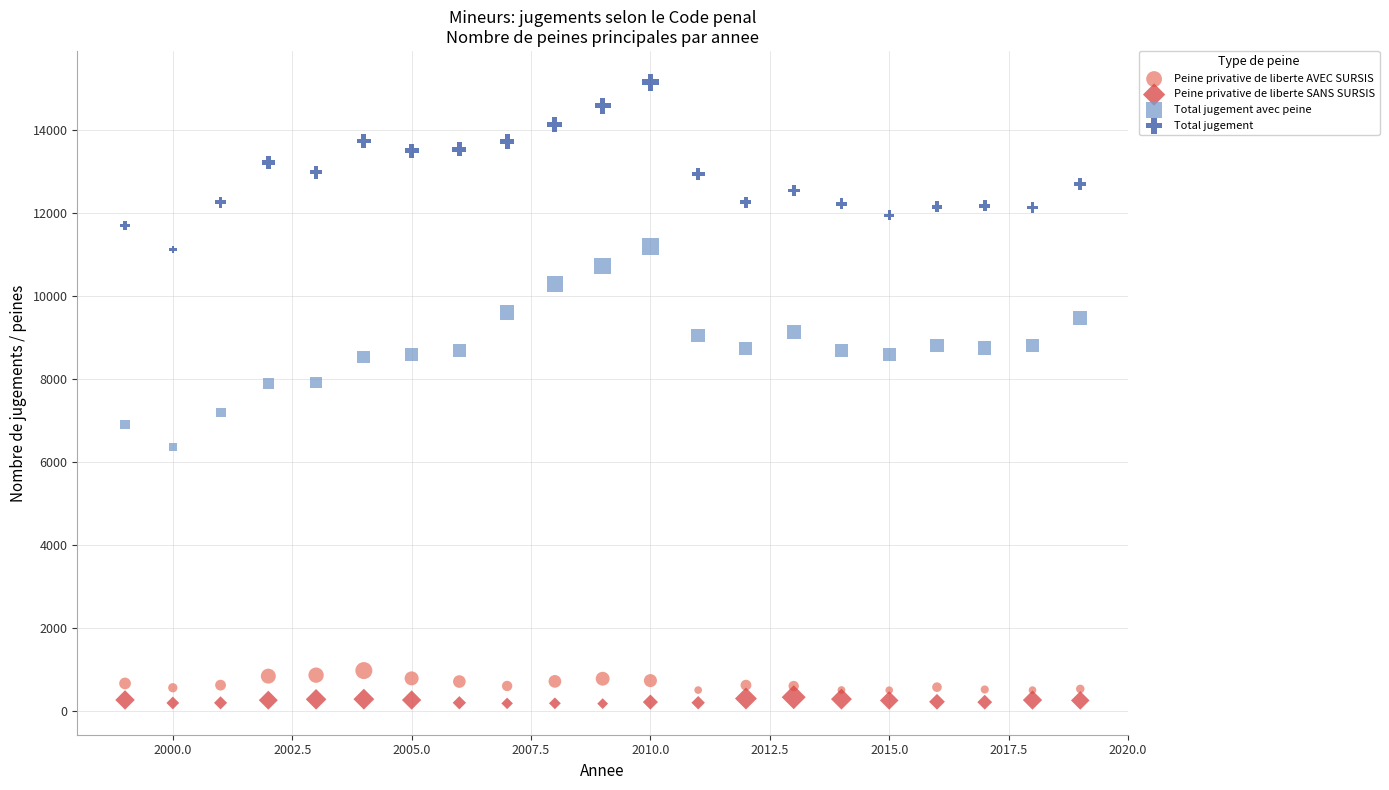

Which series contains the lowest Y value?

Peine privative de liberte SANS SURSIS